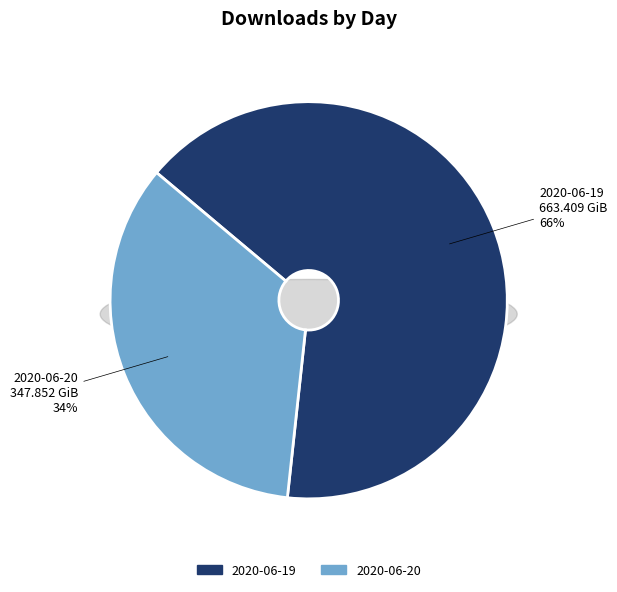

True or false: 2020-06-19 accounts for 66% of the total.

True